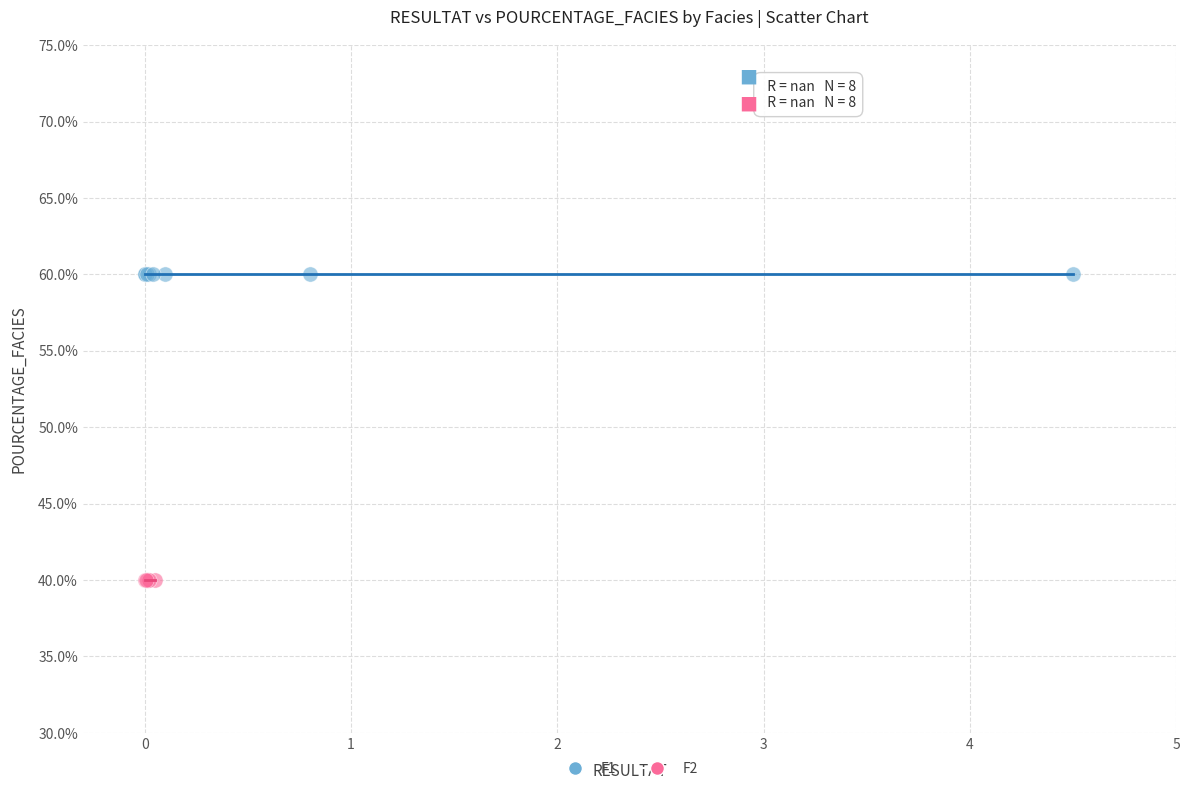

Which series reaches the minimum Y coordinate?

F2